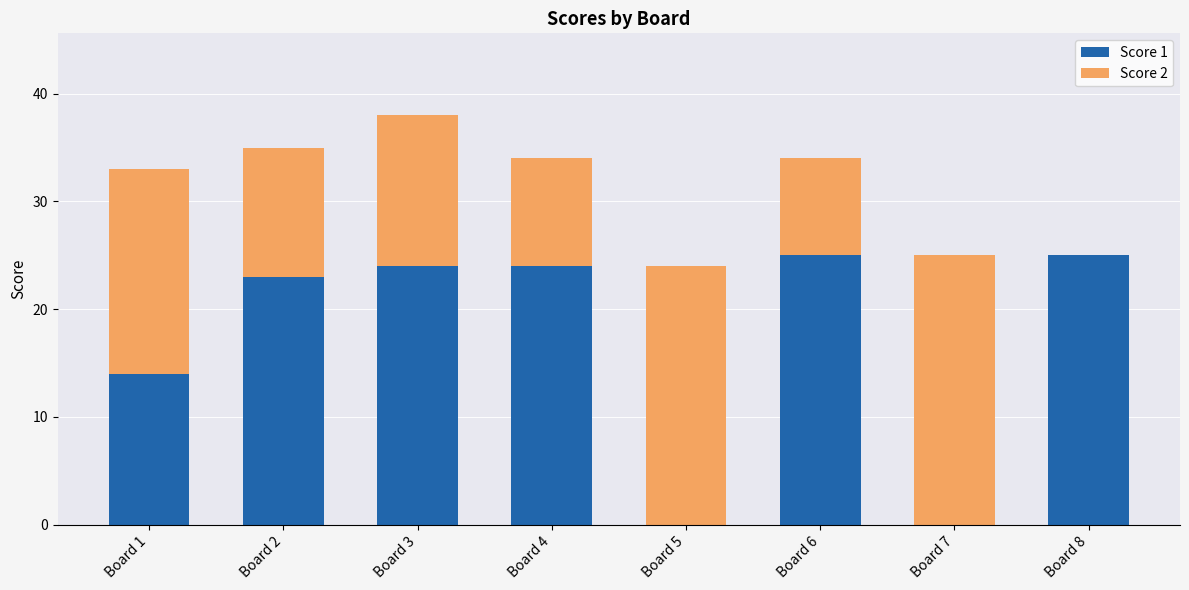

Reading right to left, list the values for the Score 1 series.

Board 8=25	Board 7=0	Board 6=25	Board 5=0	Board 4=24	Board 3=24	Board 2=23	Board 1=14